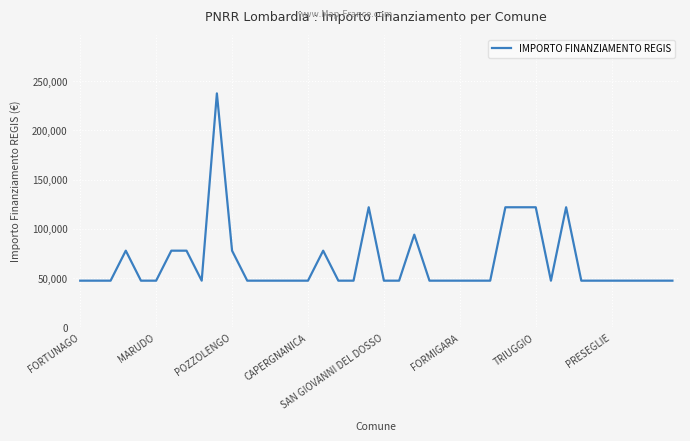

What is the smallest value displayed?

47427